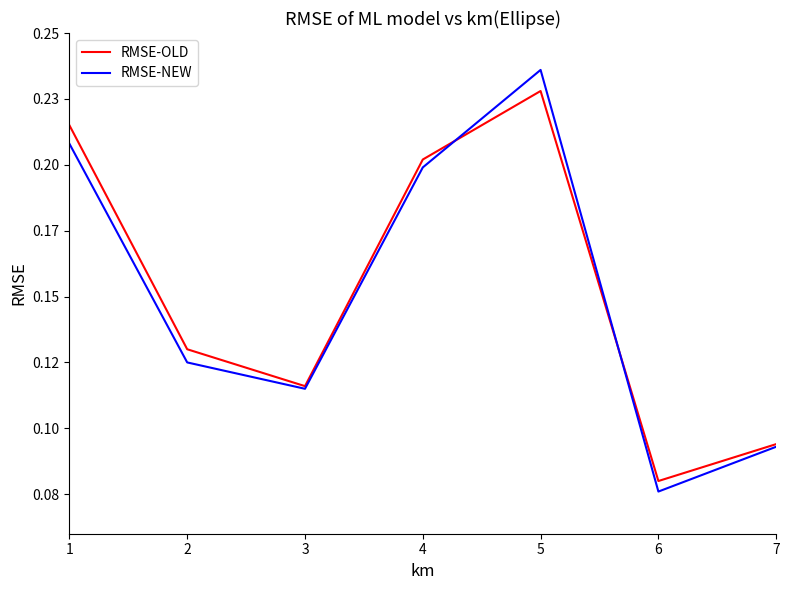

At which category is the sum across all series the highest?

5